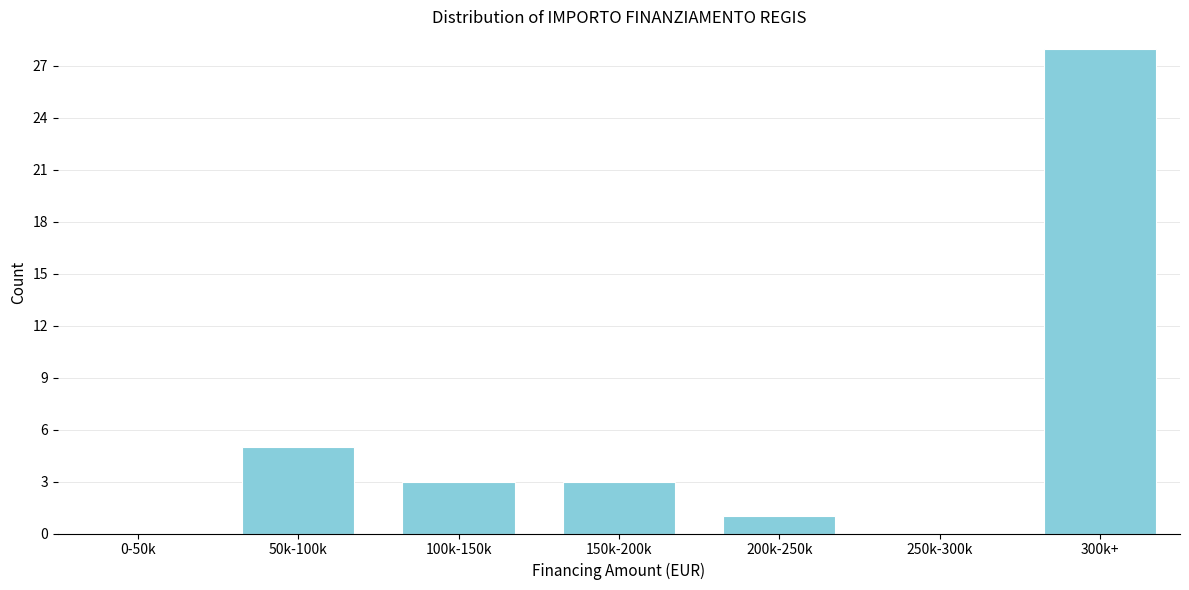

Reading left to right, what are all the values shown in this chart?

0-50k=0	50k-100k=5	100k-150k=3	150k-200k=3	200k-250k=1	250k-300k=0	300k+=28